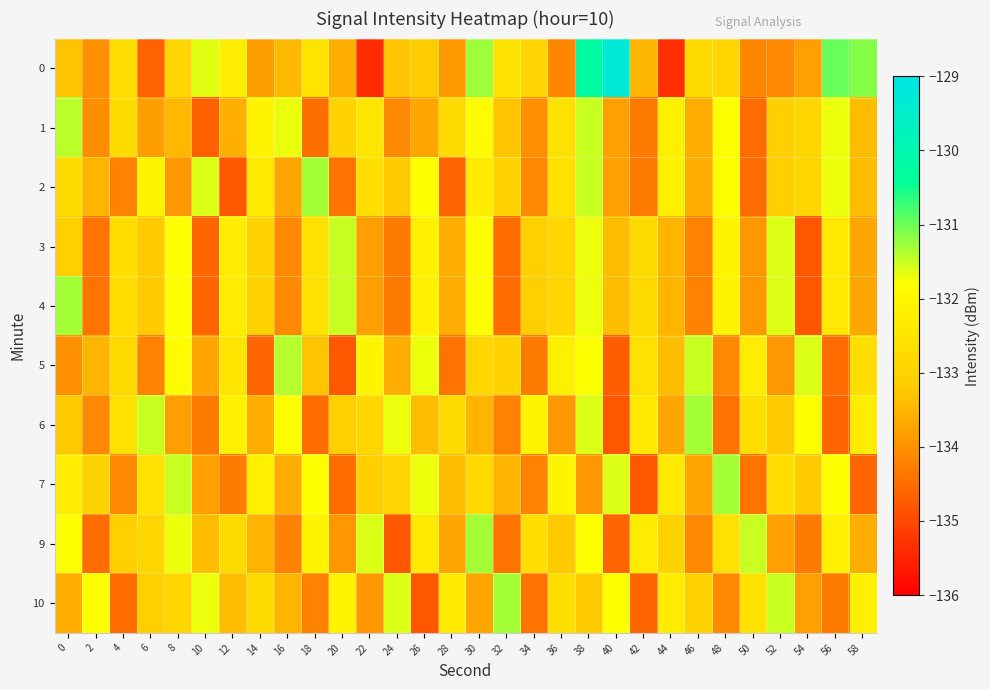

At which category does the chart reach its peak across all series?

40